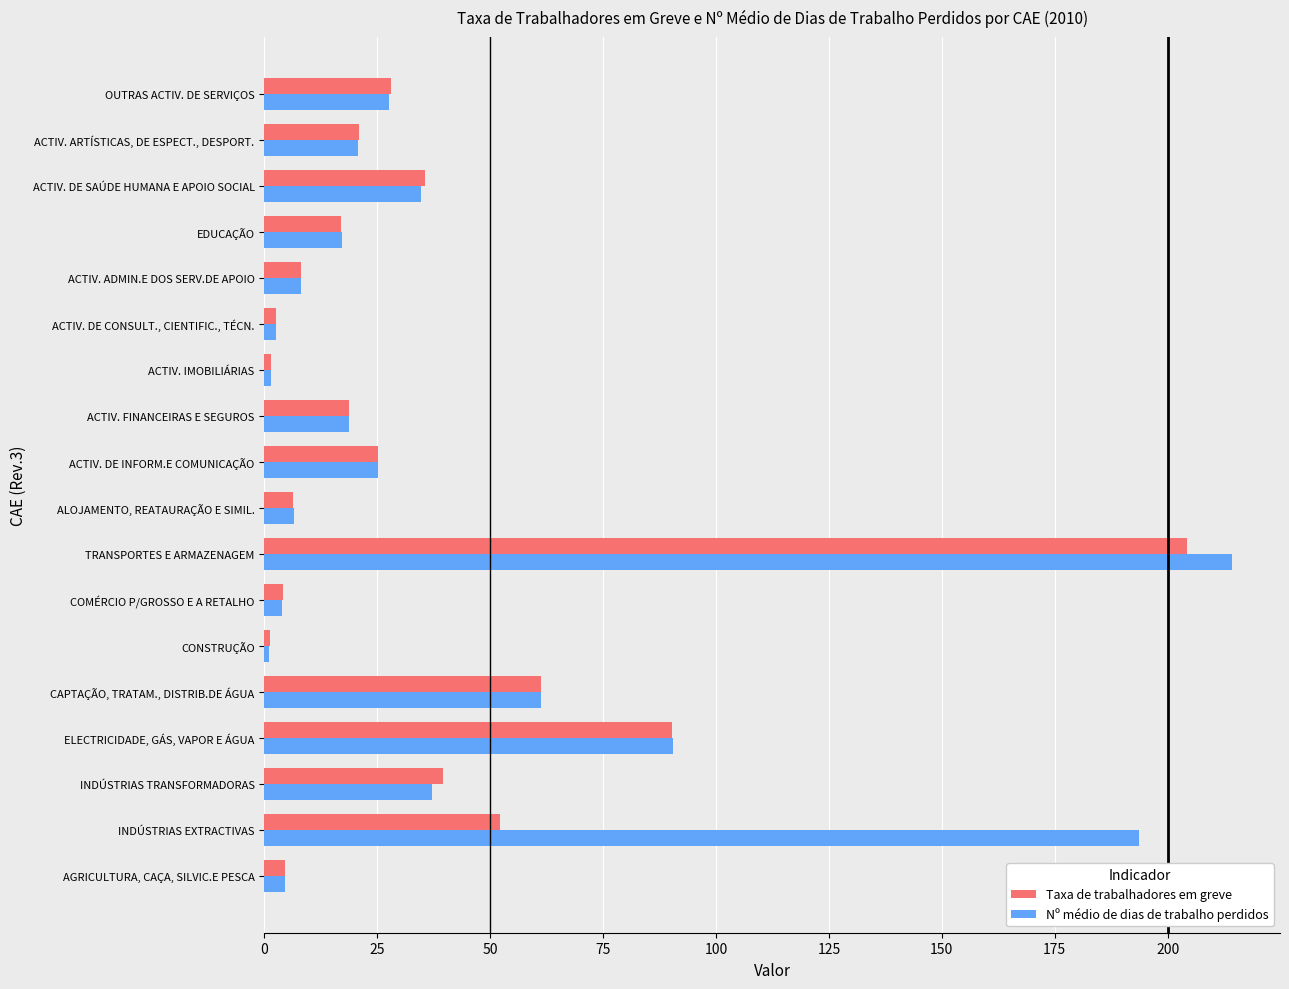

Which series has the widest spread of values?

Nº médio de dias de trabalho perdidos